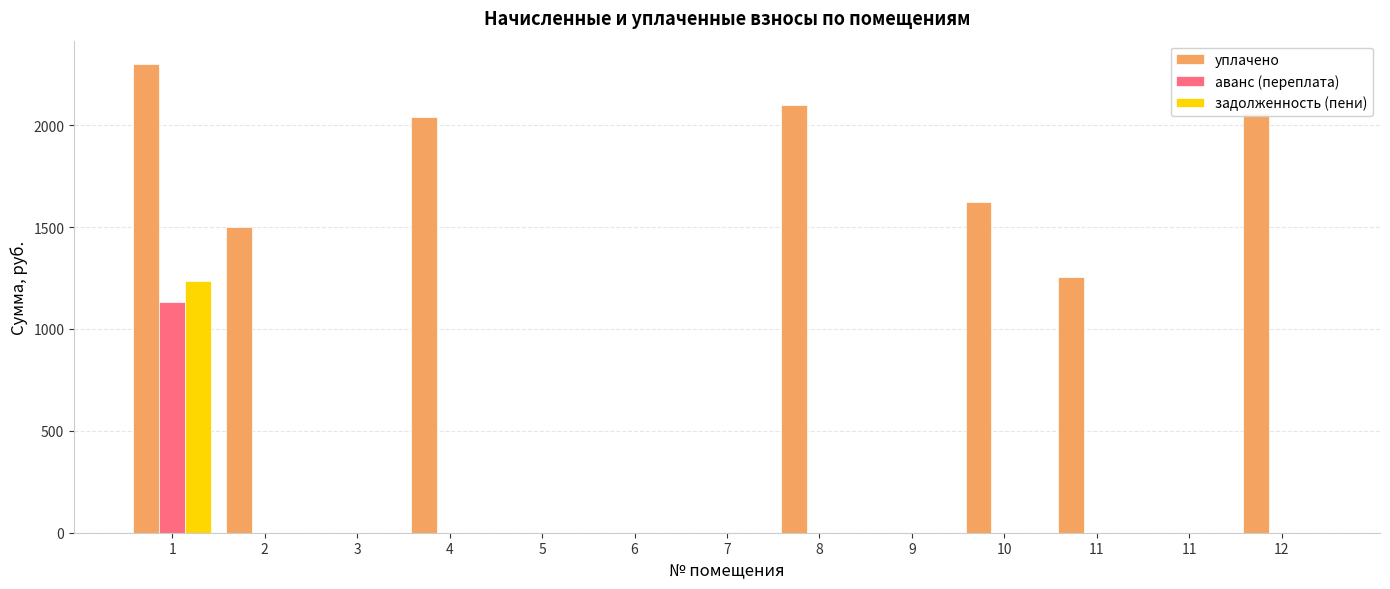

Reading right to left, extract all data points from this chart.

уплачено: 2061.4	0.0	1254.5	1622.6	0.0	2100.0	0.0	0.0	0.0	2041.1	0.0	1499.8	2300.0
аванс (переплата): 0.0	0.0	0.0	0.0	0.0	0.0	0.0	0.0	0.0	0.0	0.0	0.0	1131.7
задолженность (пени): 0.0	0.0	0.0	0.0	0.0	0.0	0.0	0.0	0.0	0.0	0.0	0.0	1237.6